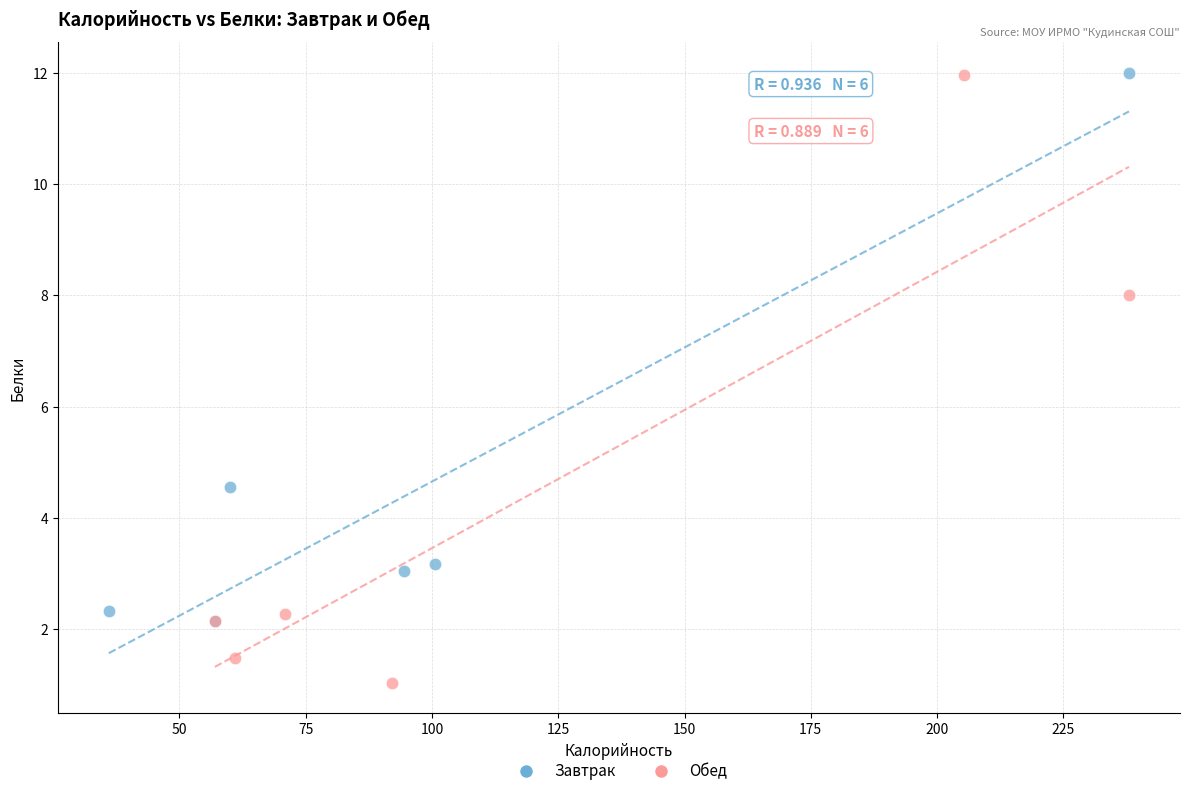

Which series has the largest Y range (max minus min)?

Обед